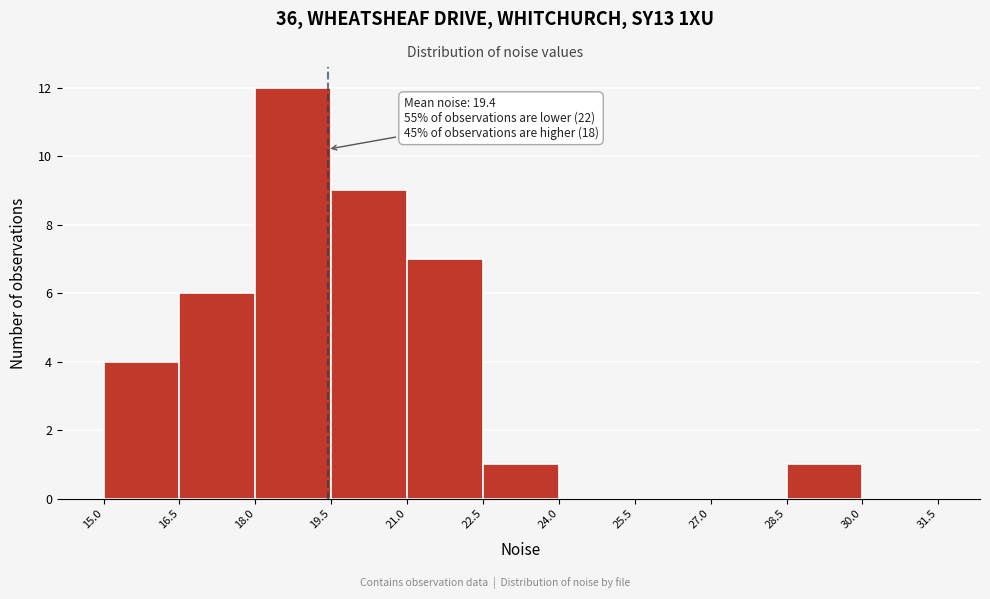

Which range on the x-axis has the tallest bar?

18.0 to 19.5